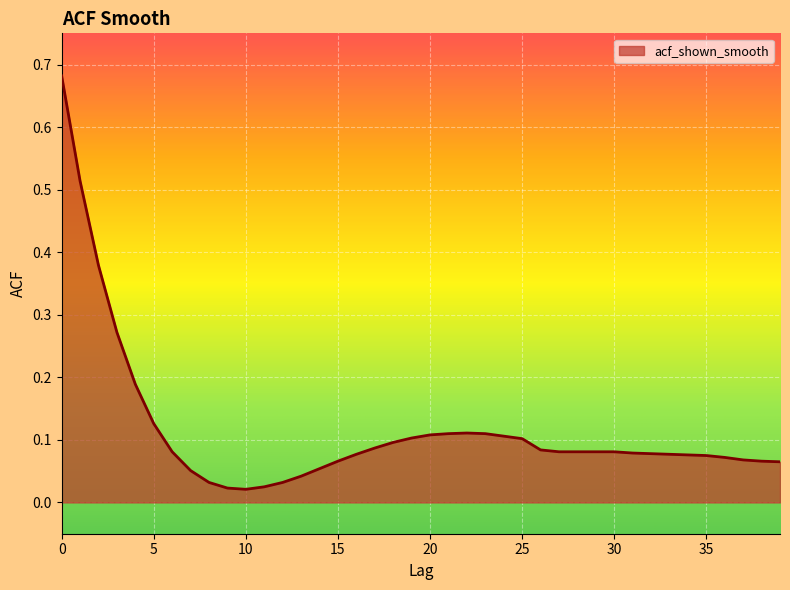

Is this an area chart (filled region under the line)?

Yes